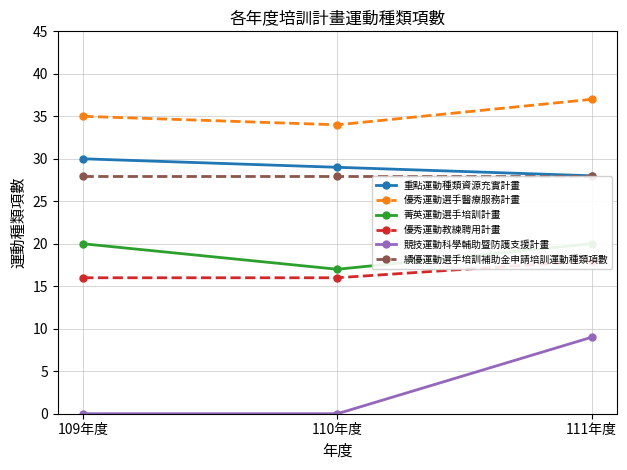

What is the greatest value displayed?

37